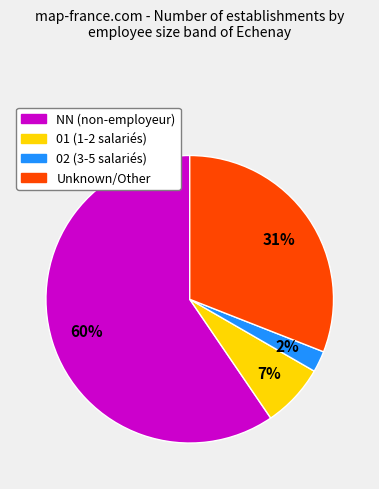

Is there any slice that represents more than half of the pie?

Yes